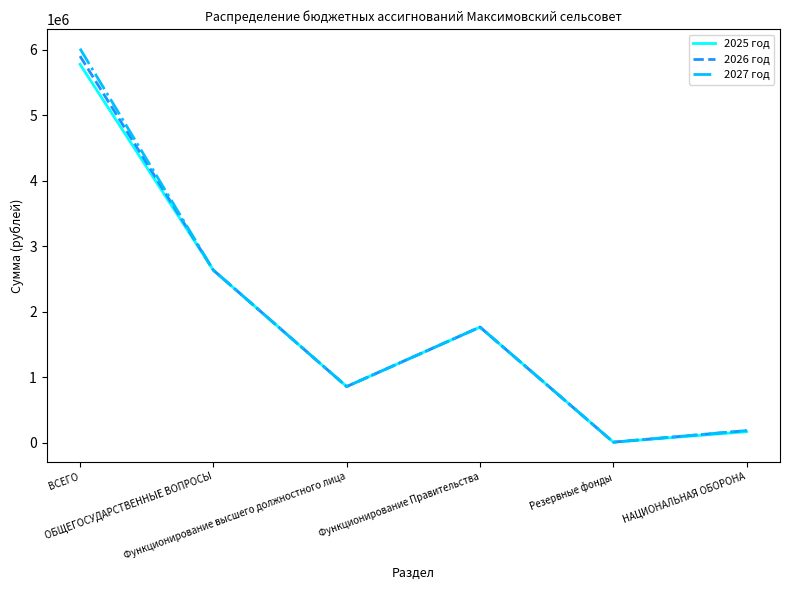

What is the greatest value displayed?

6014243